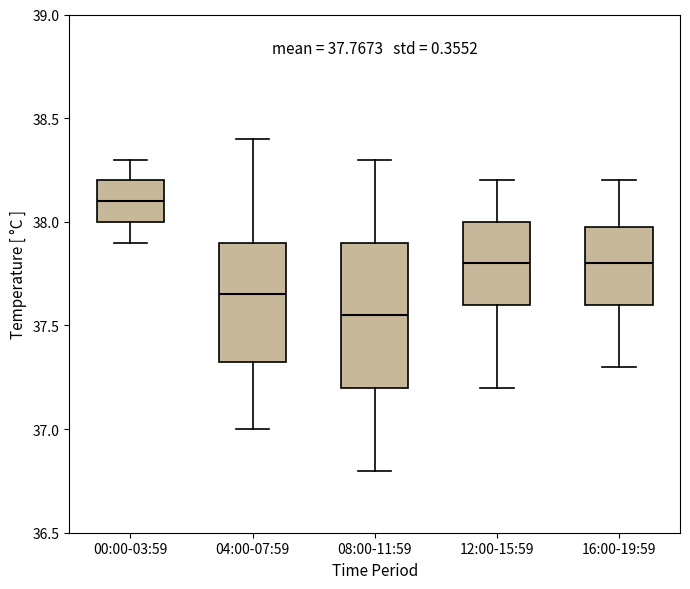

Which box is the tallest, from its lower edge to its upper edge?

08:00-11:59